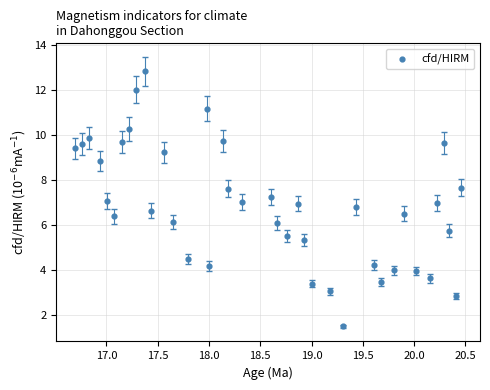

What is the range of Y values (max minus min)?

11.3